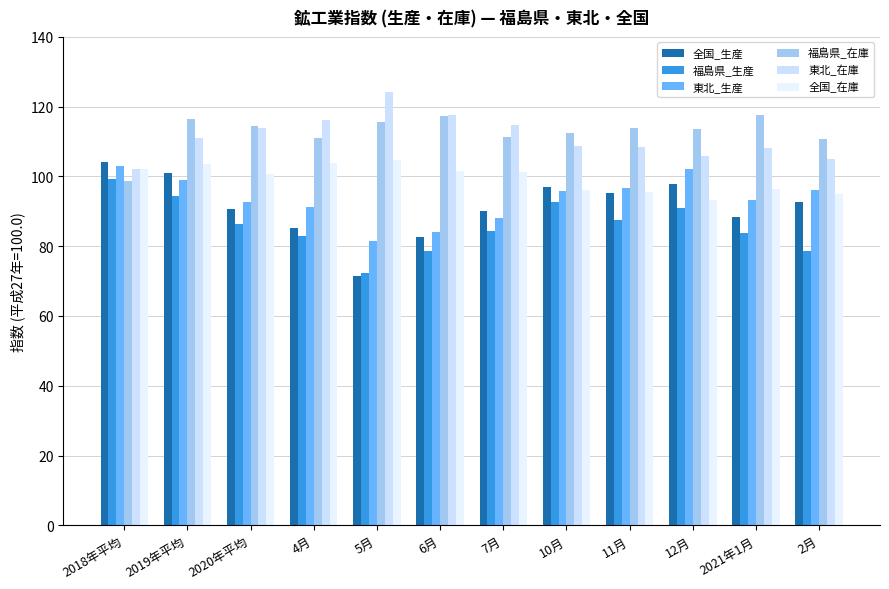

What is the label of the 9th bar from the left?

11月